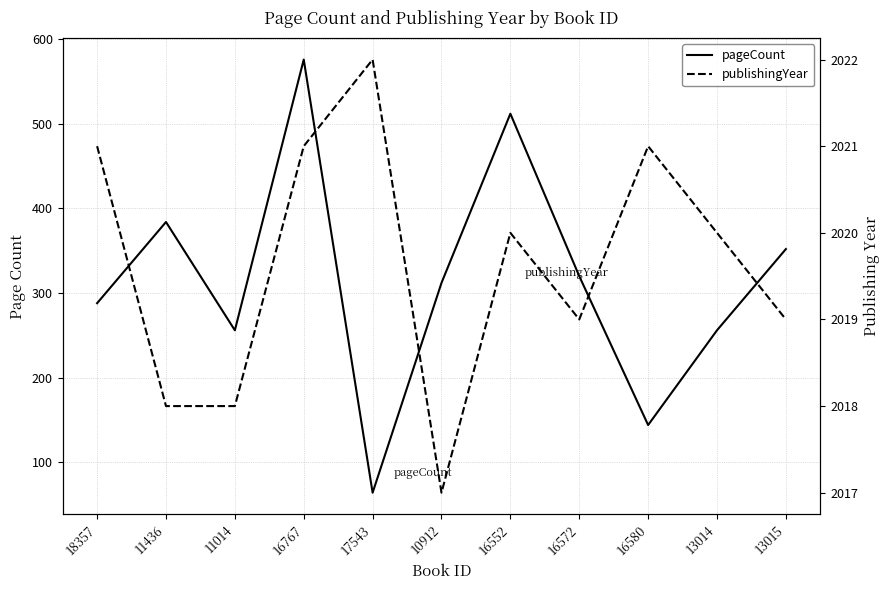

Is it true that pageCount equals 390 at 13014?

False